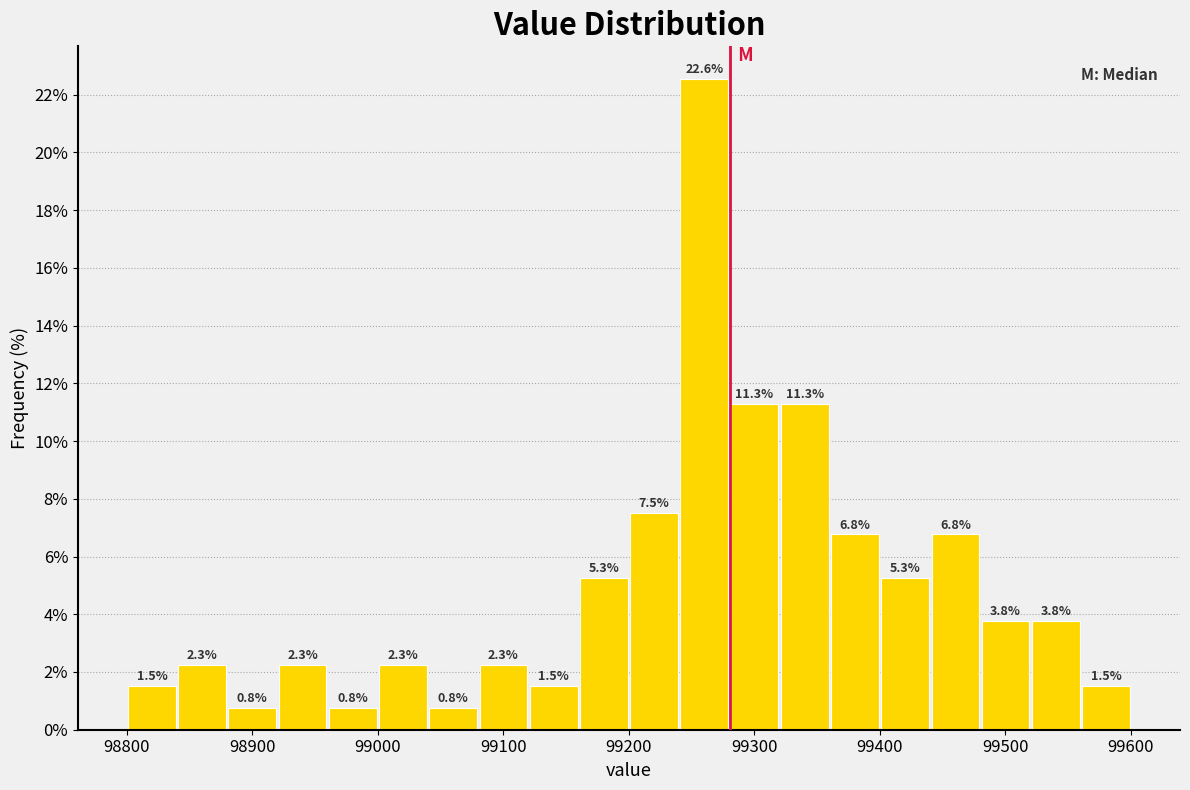

What is the height of the bar covering 98880 to 98920 on the x-axis? The bar edges are not printed on the chart, so give them approximately, as read against the axis.

0.8